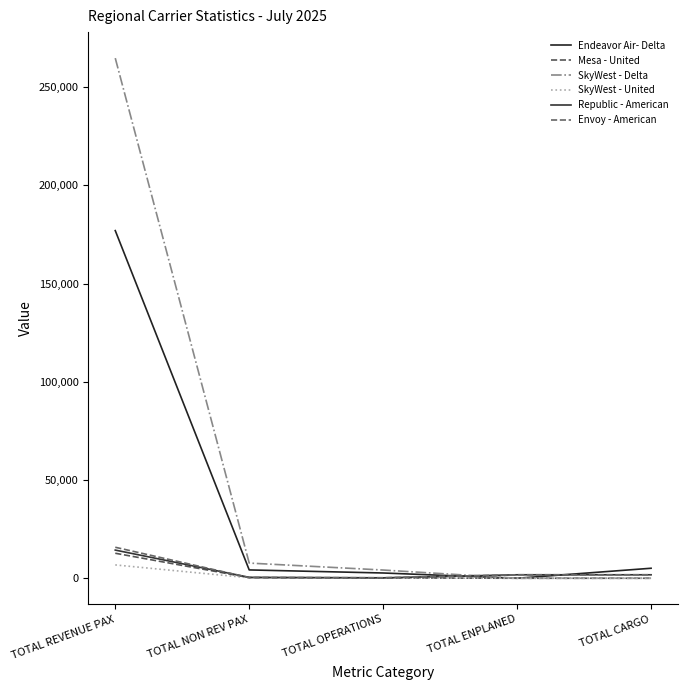

Does the chart have visible grid lines?

No